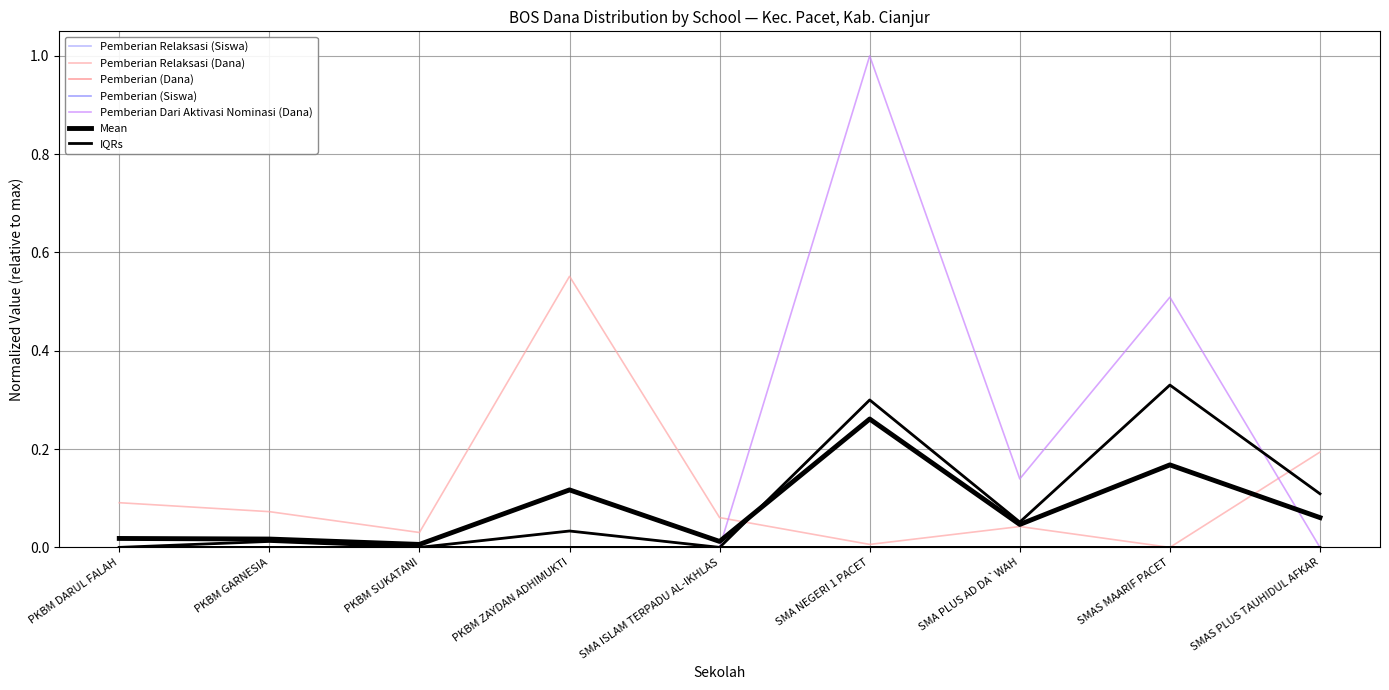

What is the label of the 7th point from the right?

PKBM SUKATANI